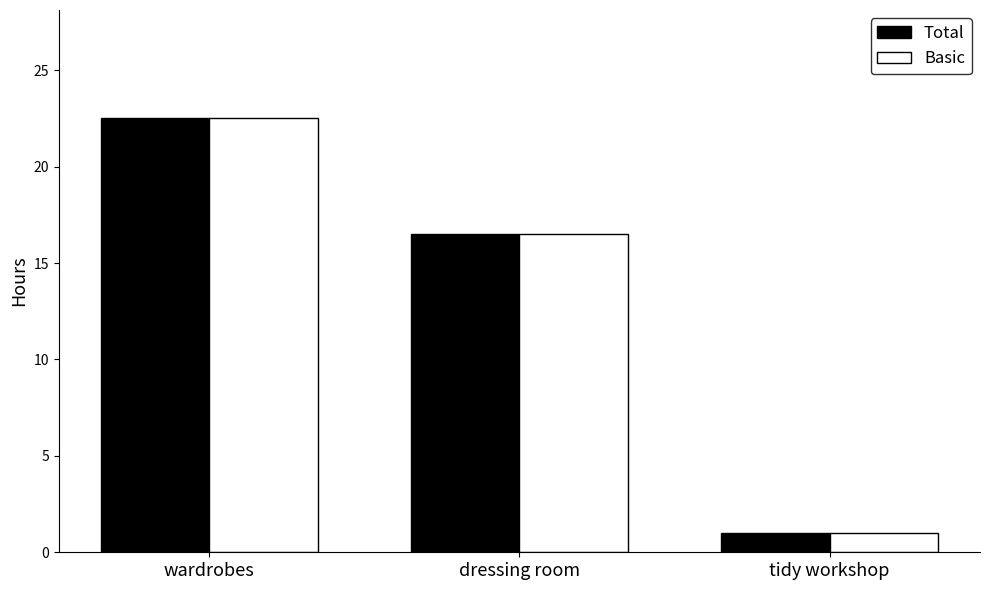

Which category has the highest value in the Basic series?

wardrobes